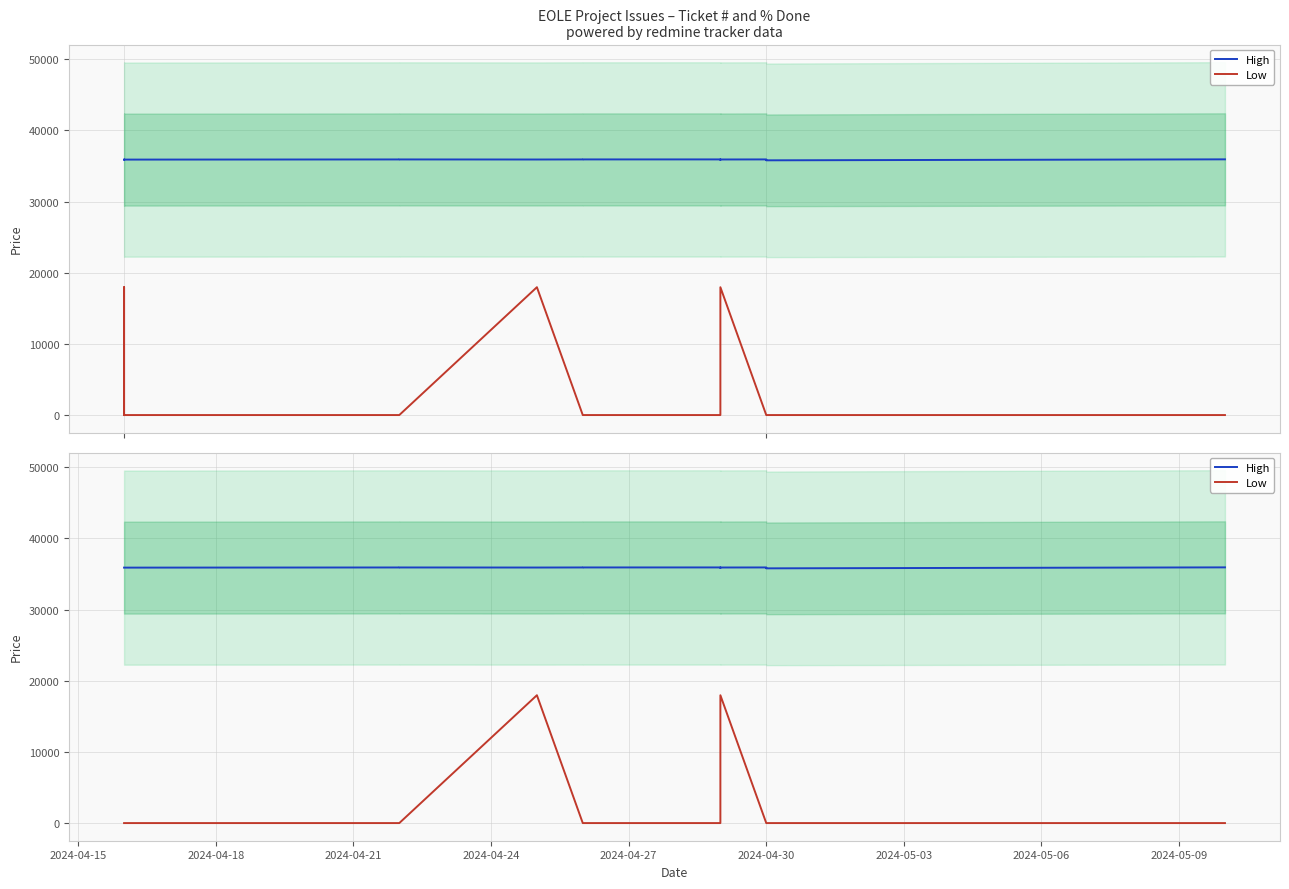

In High, how many points are lower than both neighbors (excluding endpoints)?

3